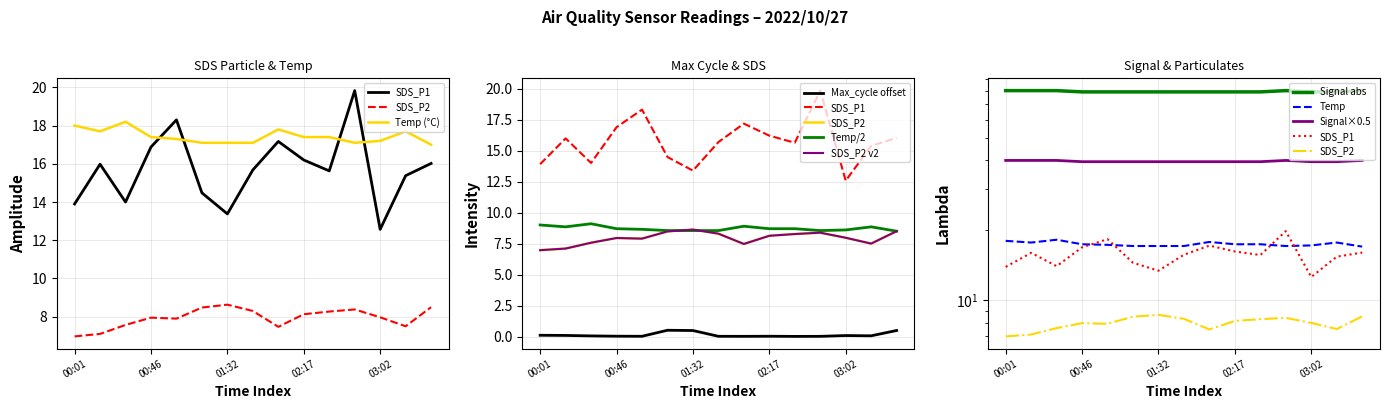

What is the difference between the Temp values at 03:32 and 02:17?

0.4